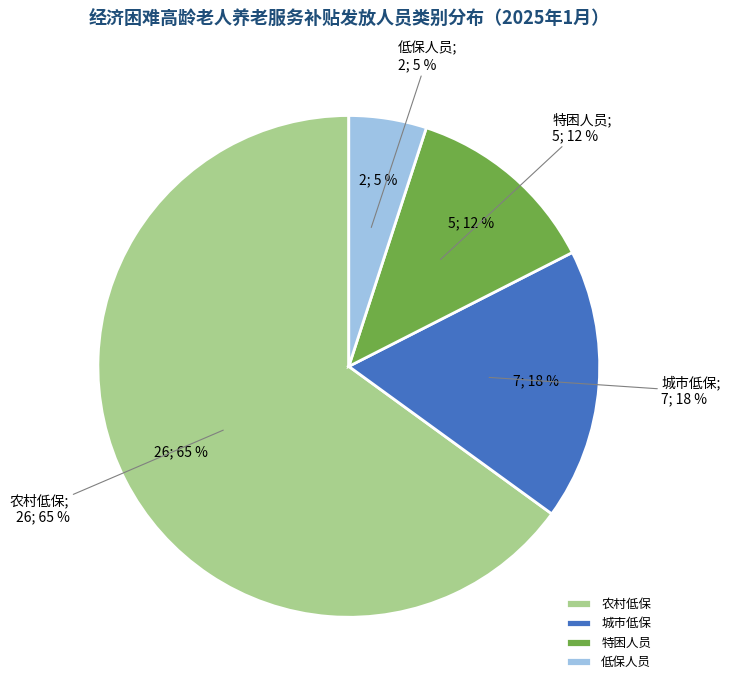

Rank the categories by value from highest to lowest.

农村低保, 城市低保, 特困人员, 低保人员